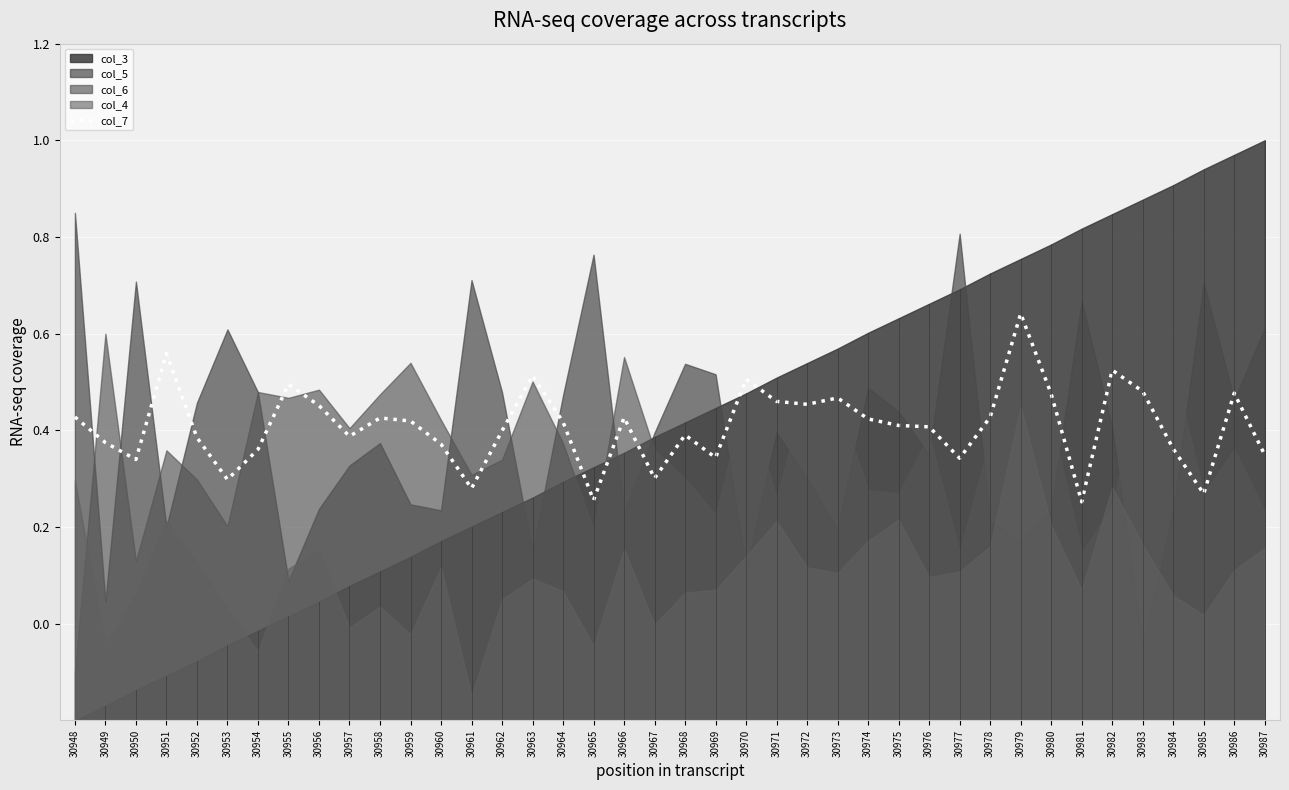

How many lines are shown in the chart?

1